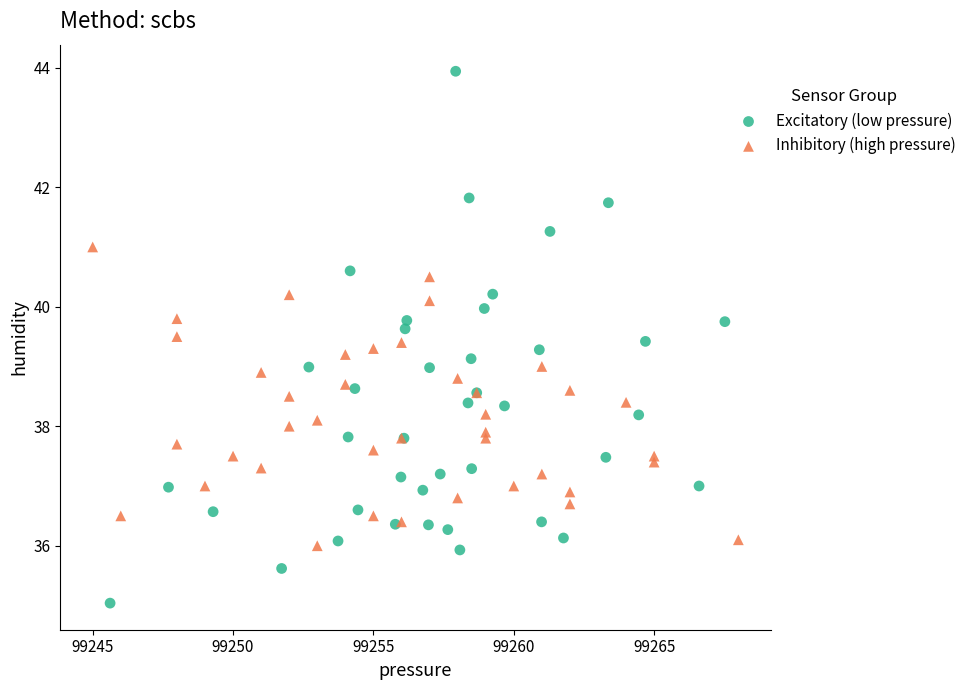

Which series reaches the maximum Y coordinate?

Excitatory (low pressure)